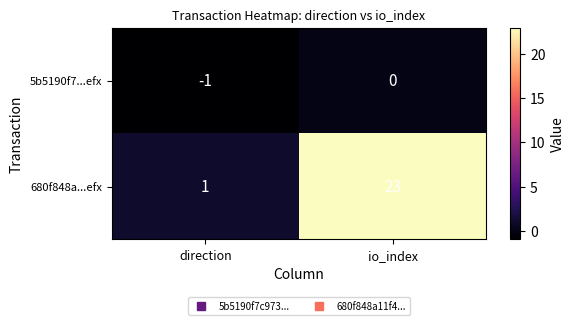

What is the minimum value shown in the chart?

-1